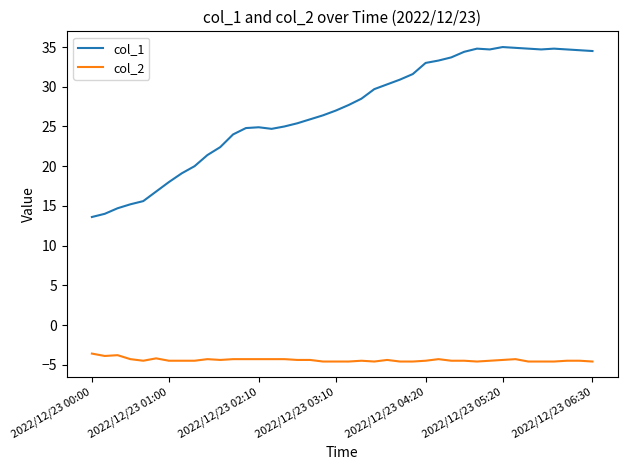

What is the smallest value displayed?

-4.6